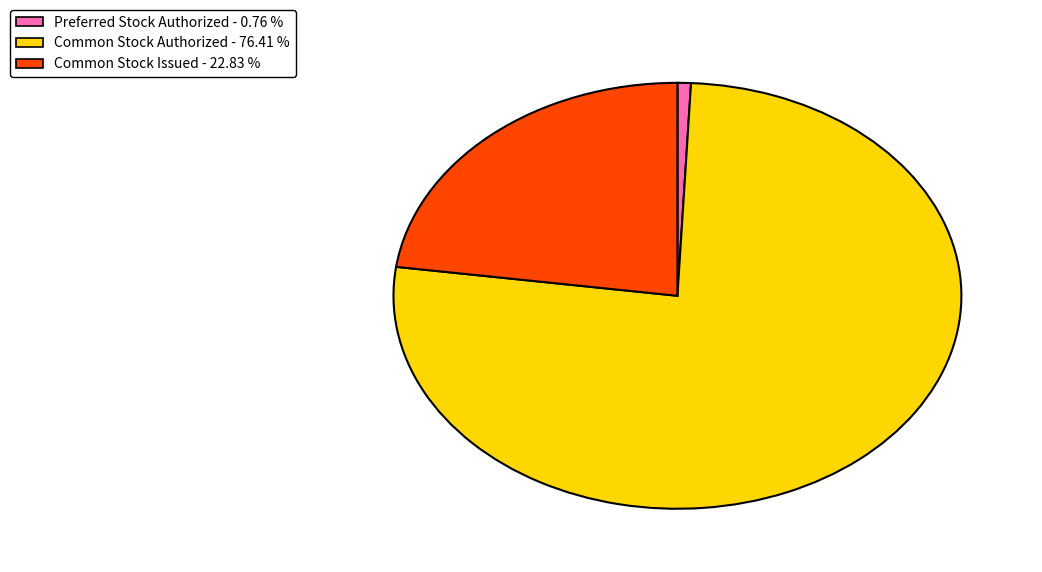

Which category has the smallest portion of the pie?

Preferred Stock Authorized